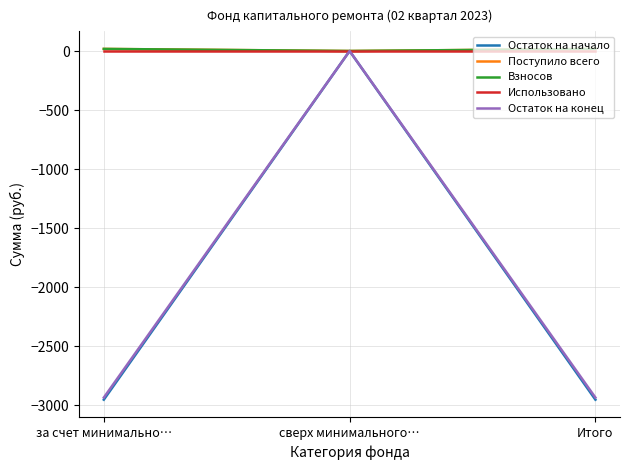

Which series has the largest total across all categories?

Поступило всего